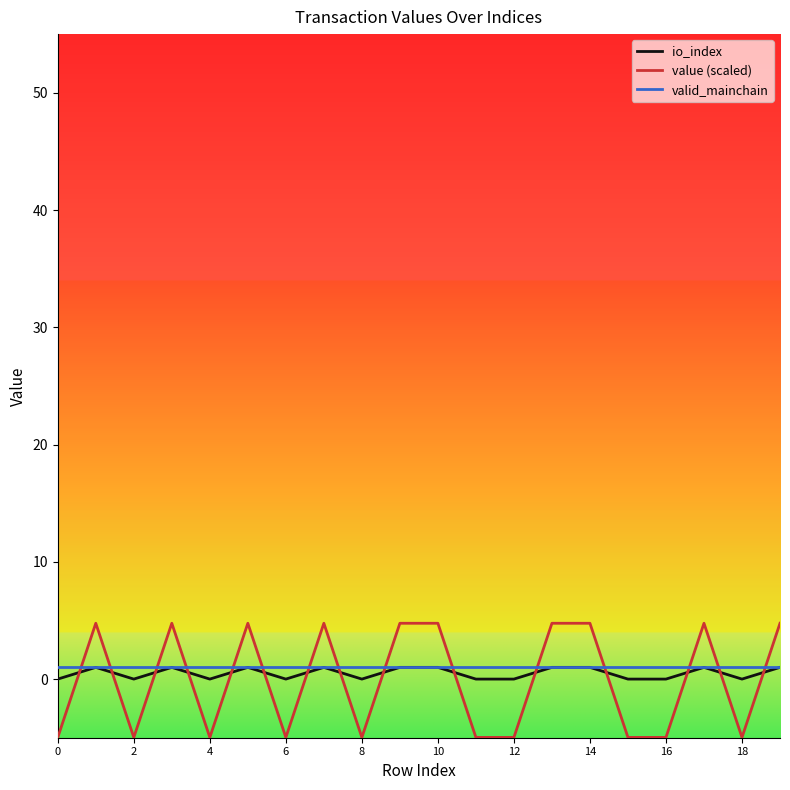

What is the sum of all valid_mainchain values?

20.0